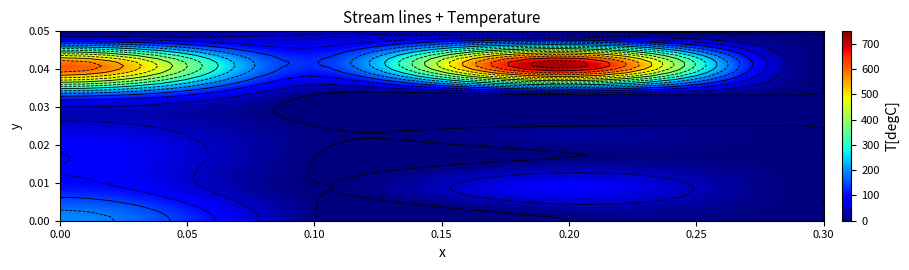

At how many categories does at least one series exceed 455?

2